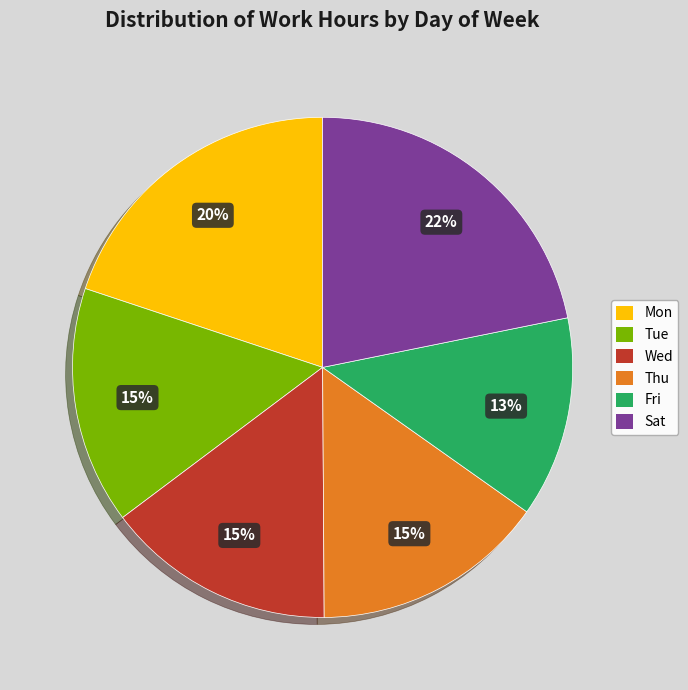

Which slice is the largest?

Sat